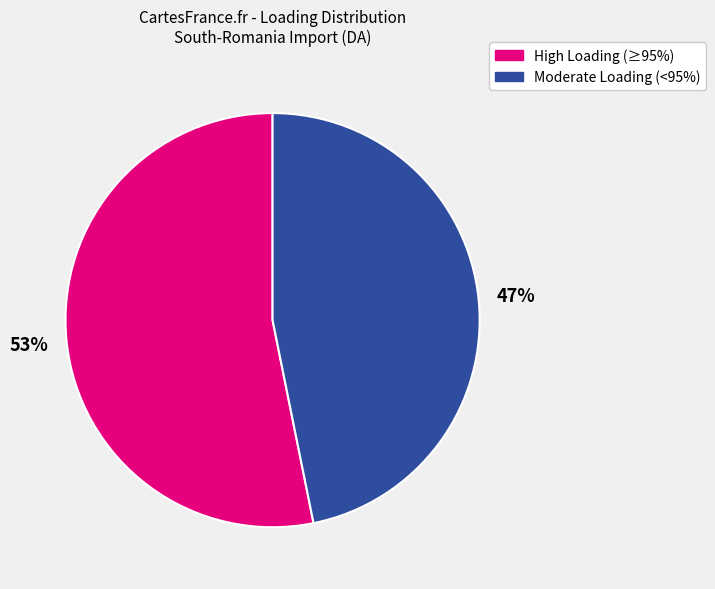

Rank the categories by value from lowest to highest.

Moderate Loading (<95%), High Loading (≥95%)